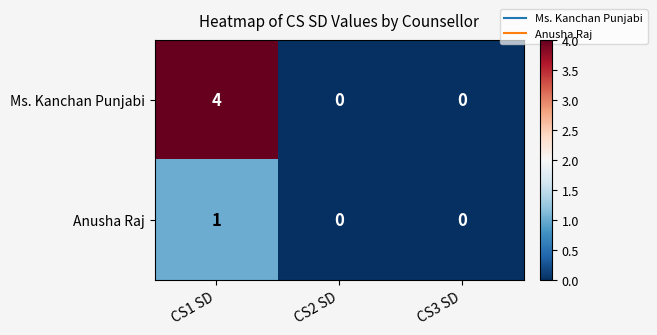

Rank the series by their average value, from lowest to highest.

Anusha Raj, Ms. Kanchan Punjabi